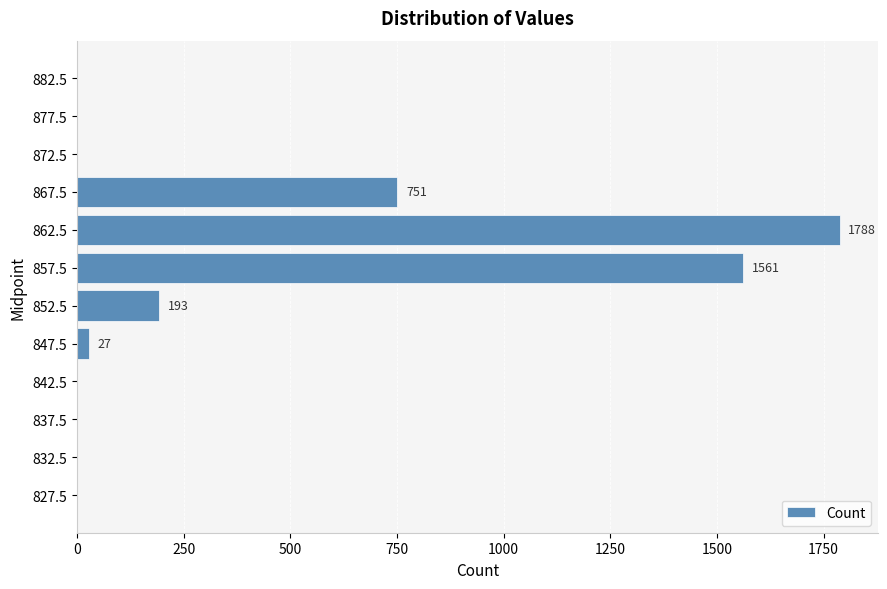

Reading top to bottom, what are all the values shown in this chart?

882.5=0	877.5=0	872.5=0	867.5=751	862.5=1788	857.5=1561	852.5=193	847.5=27	842.5=0	837.5=0	832.5=0	827.5=0